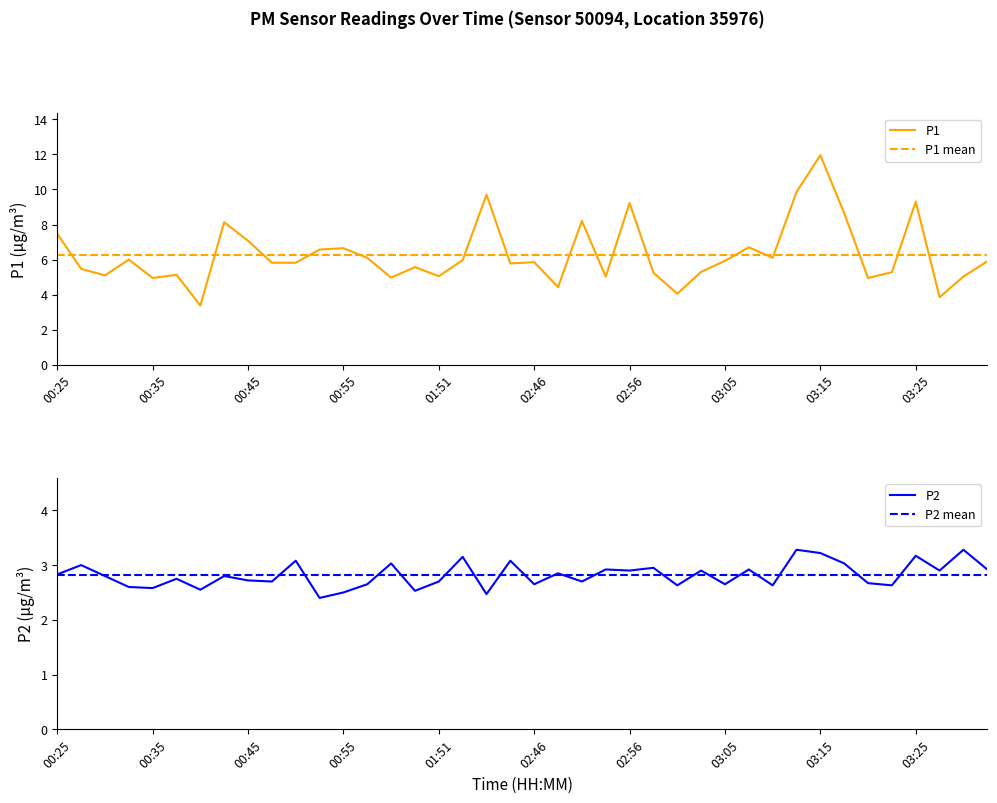

Which series has the widest spread of values?

P1